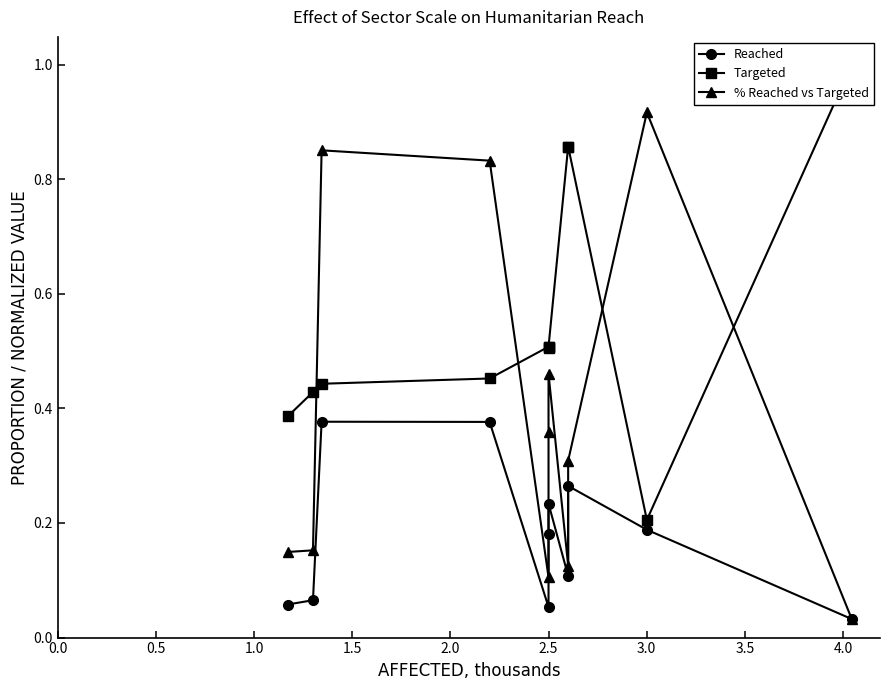

In Reached, how many points are higher than both neighbors (excluding endpoints)?

3